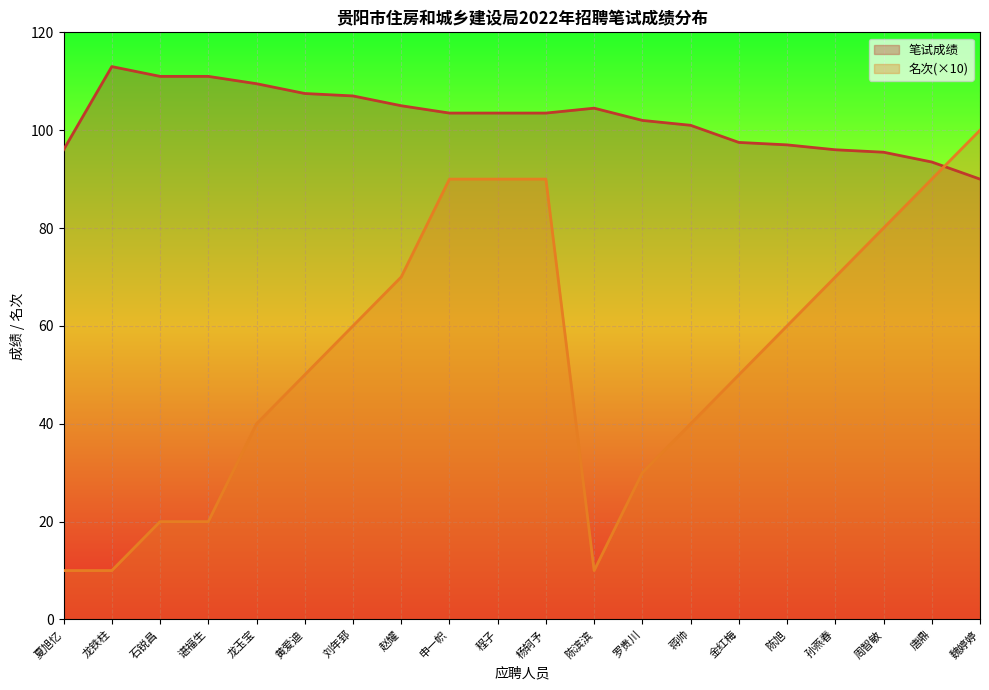

What is the value of the 名次 point at the 10th from the left?

90.0